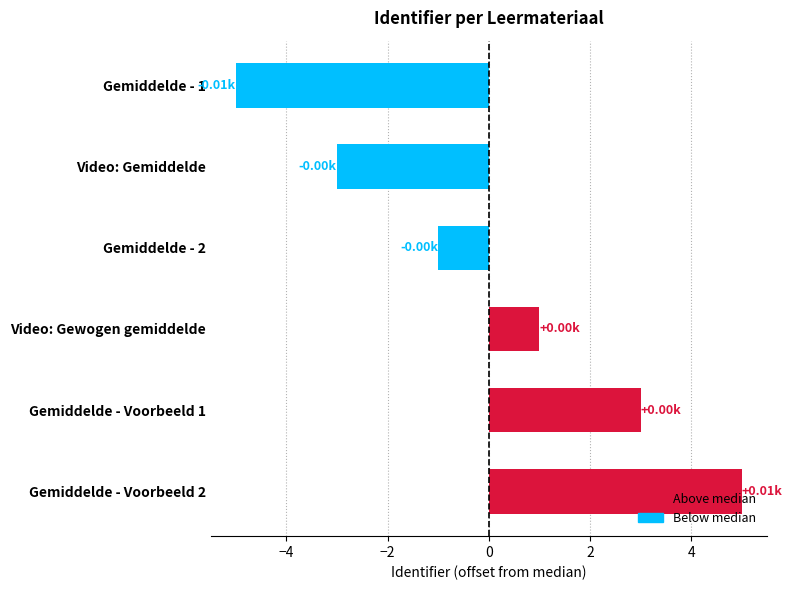

Does the chart contain stacked bars?

No